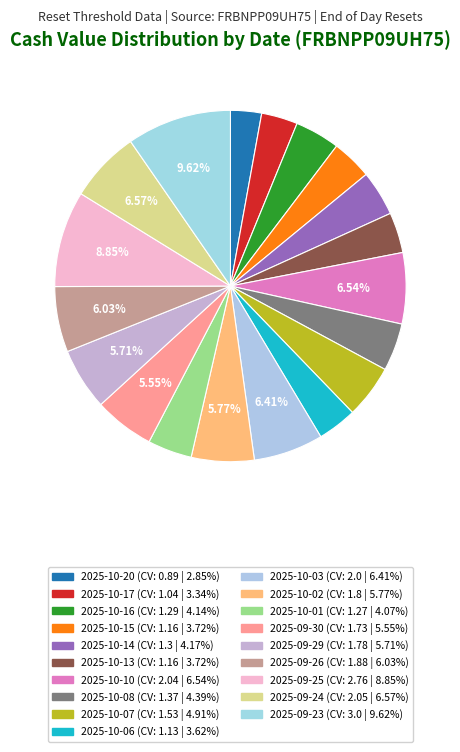

How many segments does this pie chart have?

19